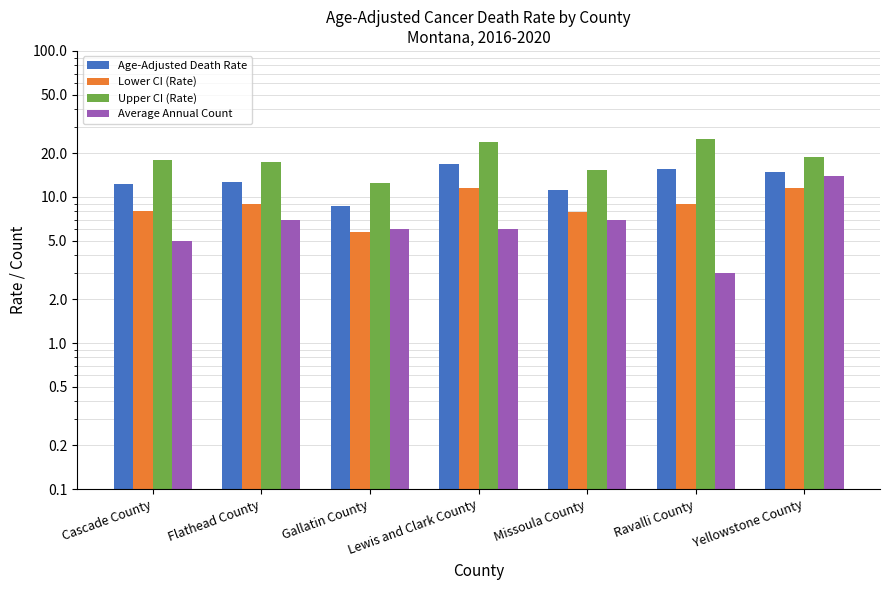

What is the difference between the maximum and minimum values in the Lower CI (Rate) series?

5.8